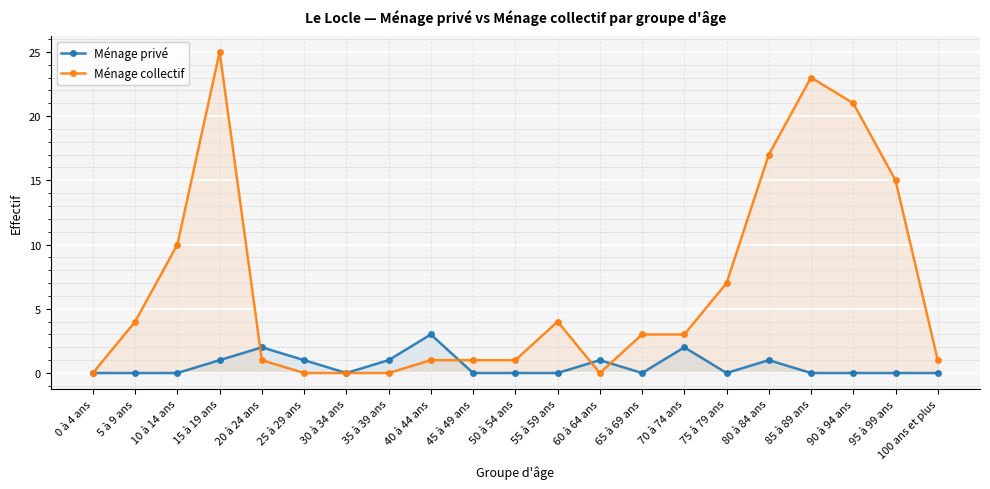

Rank the series at 90 à 94 ans from lowest to highest value.

Ménage privé, Ménage collectif